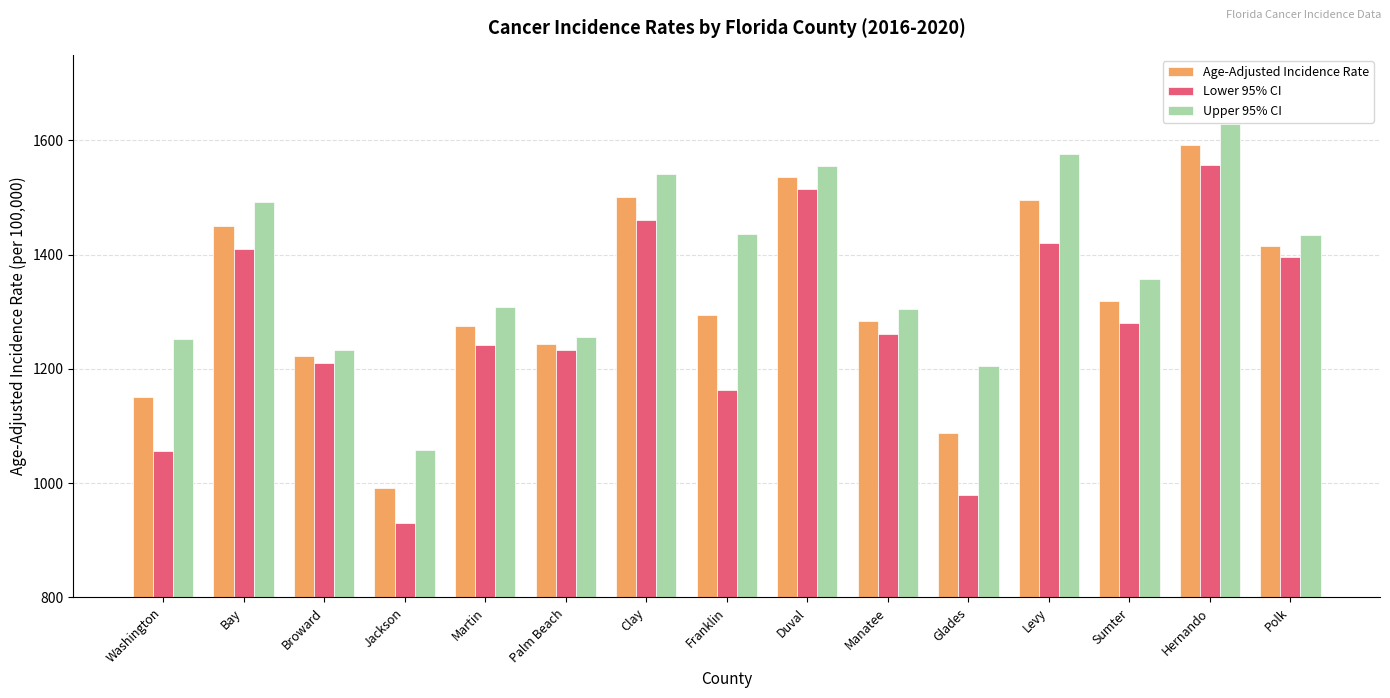

What is the total value across all series at Palm Beach?

3732.9